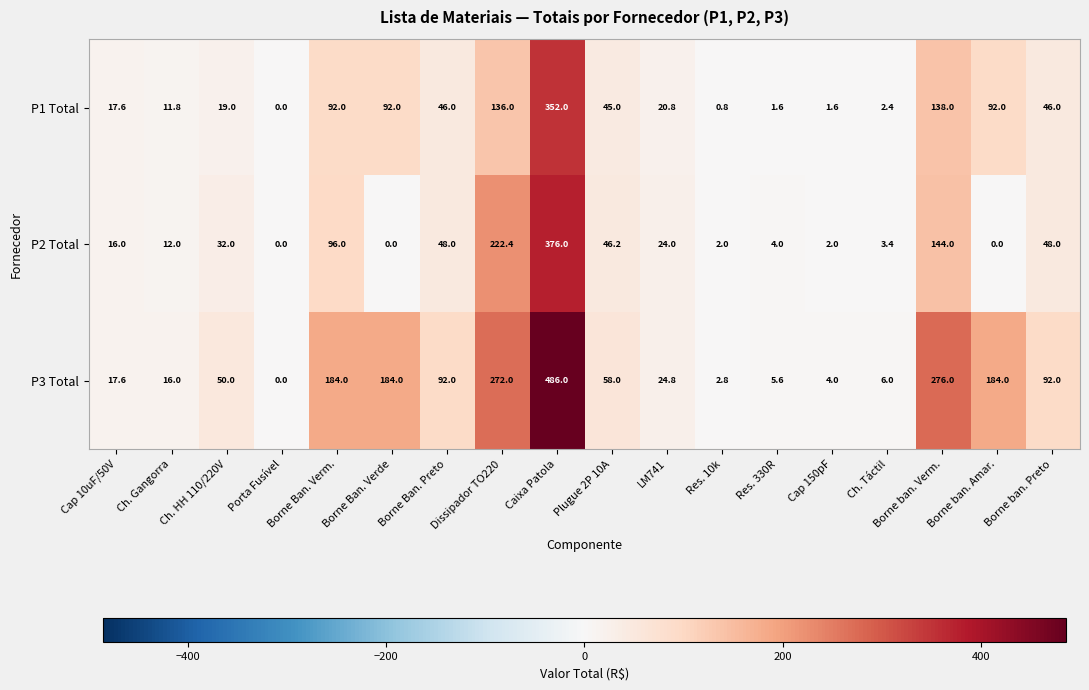

What is the spread (max minus min) of values at Plugue 2P 10A?

13.0